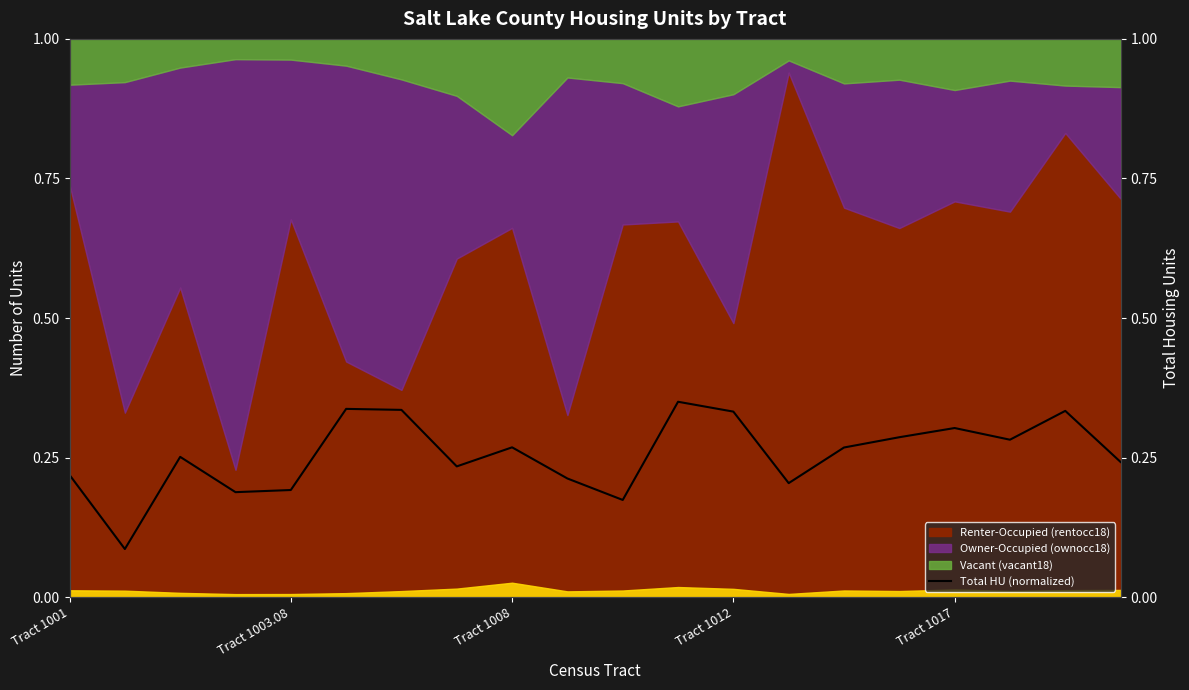

How many categories are shown in the chart?

20